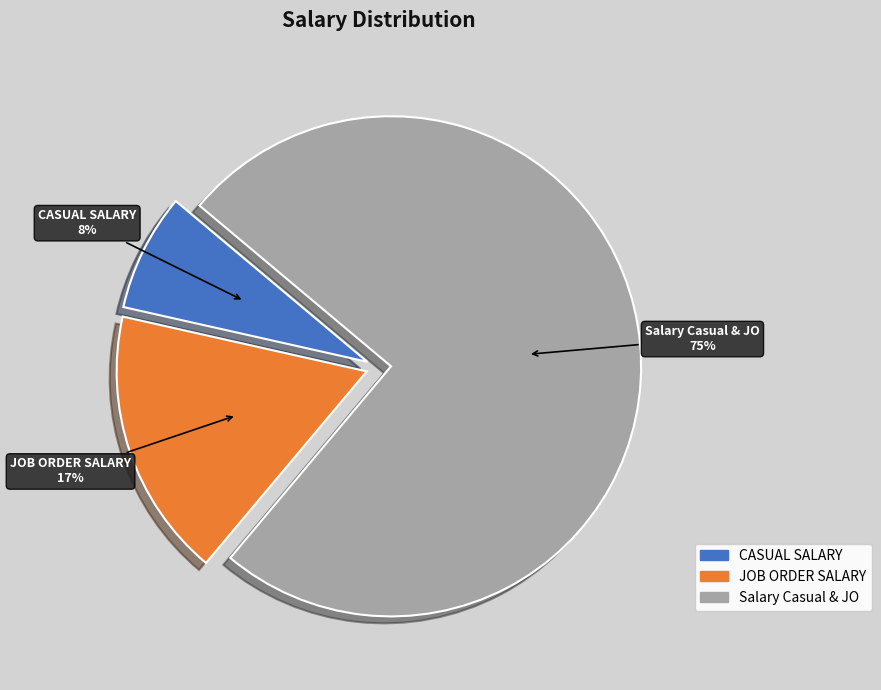

What is the ratio of the value at CASUAL SALARY to the value at JOB ORDER SALARY?

0.4